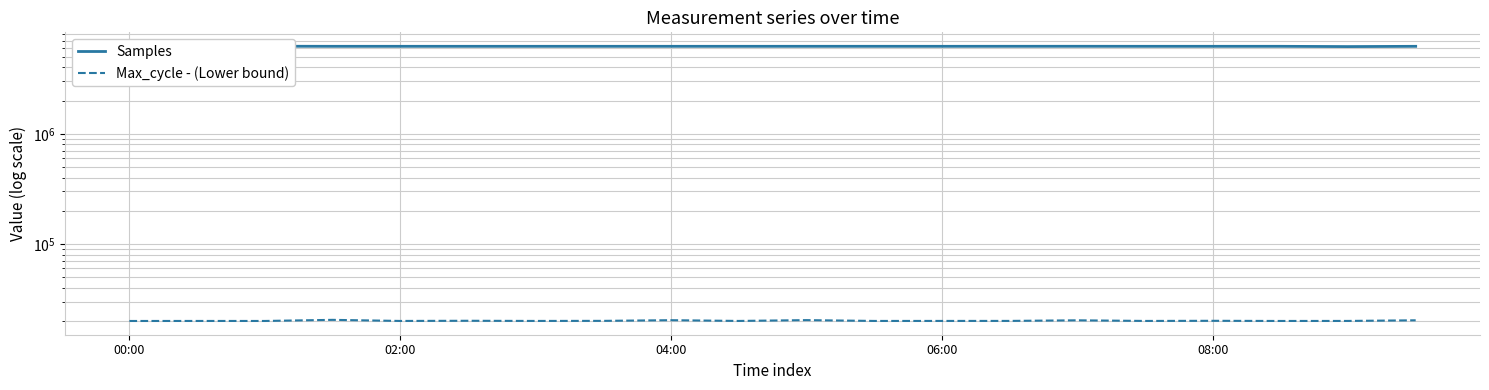

What is the difference between the Samples values at 00:00 and 19?

30924